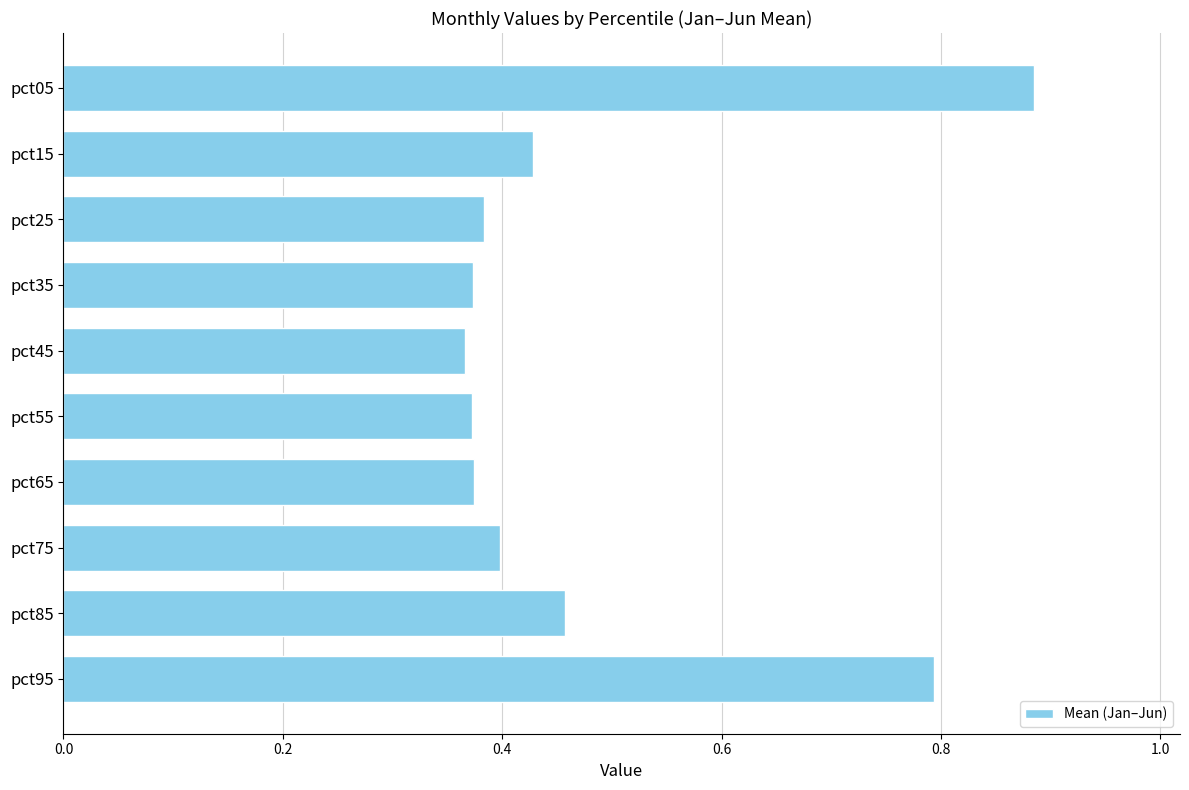

Is it true that the value at pct75 is 0.4?

True